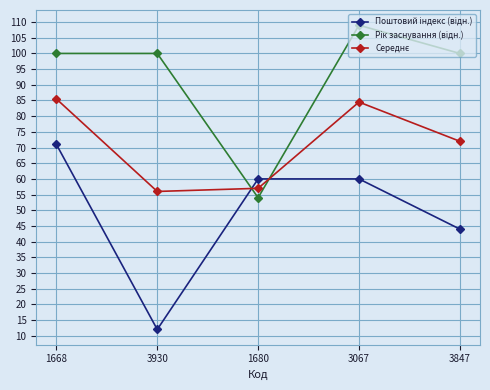

Count the number of categories in the chart.

5